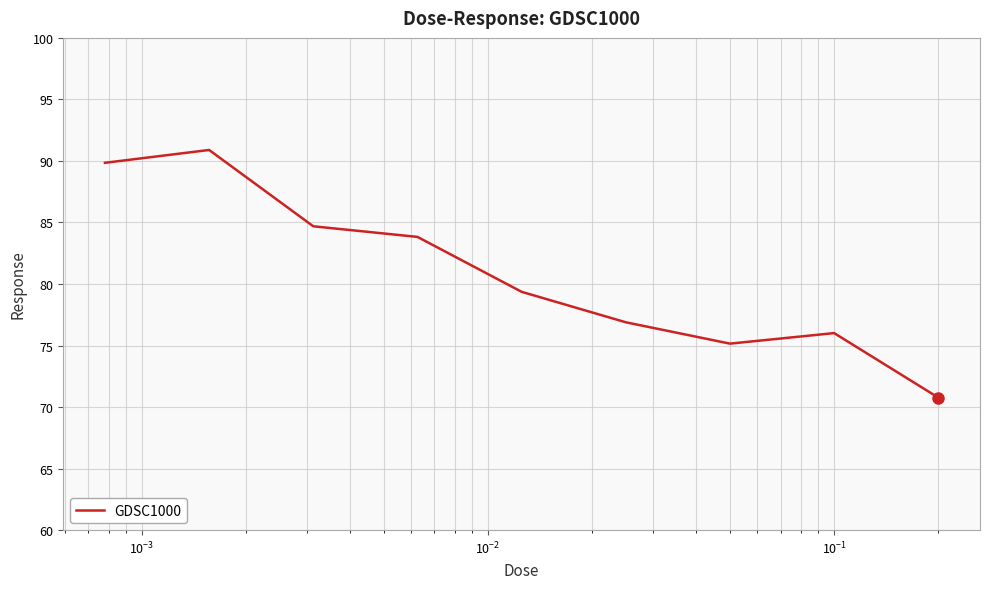

What is the difference between the maximum and second lowest values?

15.7